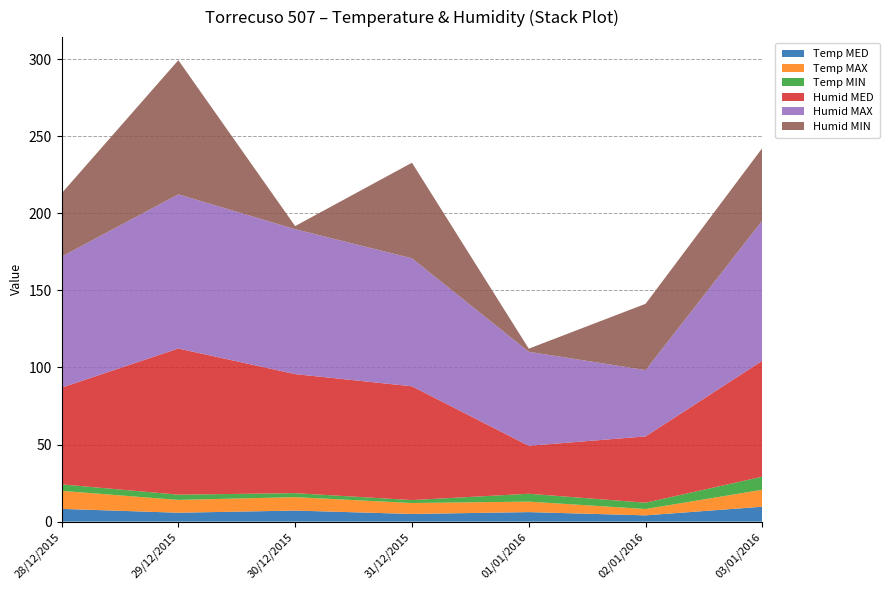

Reading right to left, list all the values displayed in this chart.

Temp MED: 03/01/2016=9.7	02/01/2016=4.1	01/01/2016=6.2	31/12/2015=5.0	30/12/2015=7.2	29/12/2015=5.8	28/12/2015=8.3
Temp MAX: 03/01/2016=11.0	02/01/2016=4.1	01/01/2016=6.8	31/12/2015=7.1	30/12/2015=8.7	29/12/2015=8.3	28/12/2015=11.7
Temp MIN: 03/01/2016=8.5	02/01/2016=4.1	01/01/2016=5.1	31/12/2015=1.9	30/12/2015=2.6	29/12/2015=3.4	28/12/2015=4.2
Humid MED: 03/01/2016=75.2	02/01/2016=43.0	01/01/2016=31.1	31/12/2015=73.8	30/12/2015=77.2	29/12/2015=94.8	28/12/2015=62.7
Humid MAX: 03/01/2016=91.0	02/01/2016=43.0	01/01/2016=61.0	31/12/2015=83.0	30/12/2015=94.0	29/12/2015=100.0	28/12/2015=85.0
Humid MIN: 03/01/2016=47.0	02/01/2016=43.0	01/01/2016=2.0	31/12/2015=62.0	30/12/2015=2.0	29/12/2015=87.0	28/12/2015=41.0